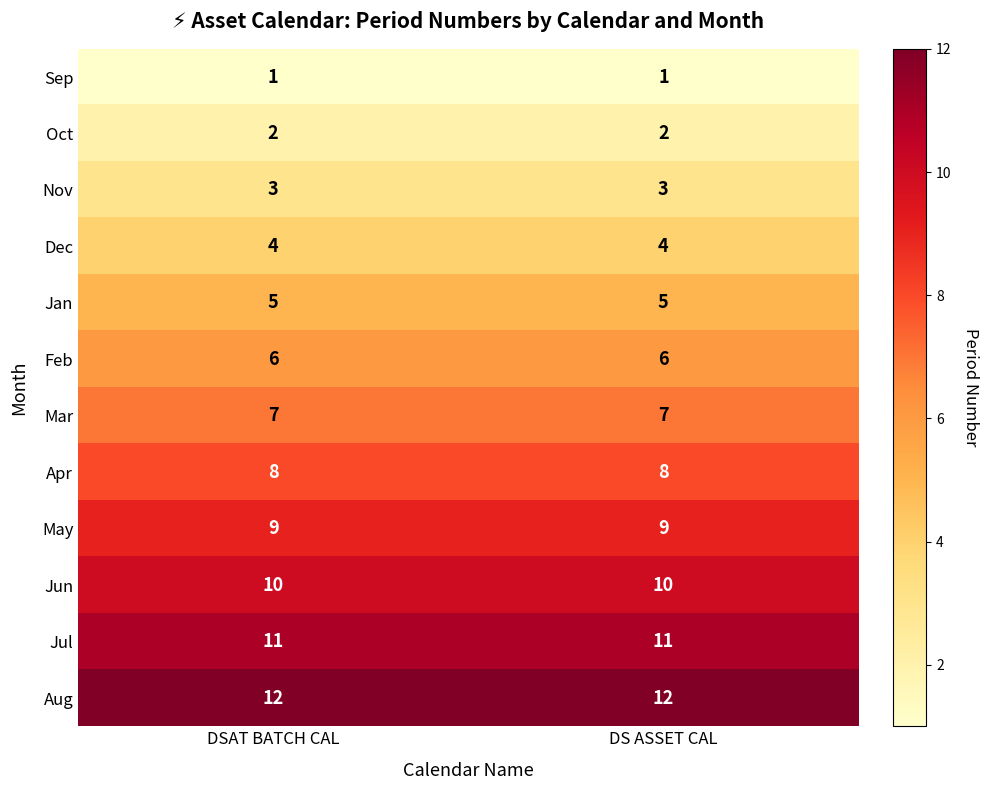

Read the May value at DSAT BATCH CAL.

9